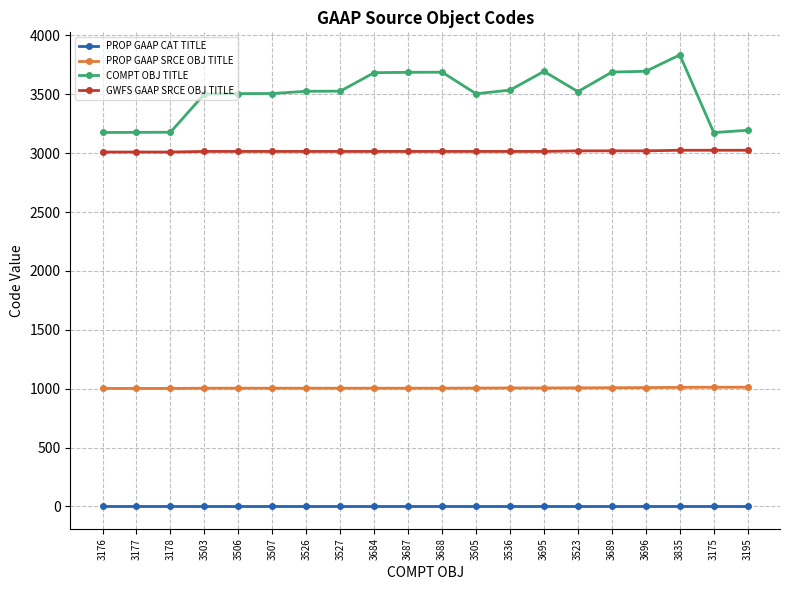

What value does the GWFS GAAP SRCE OBJ TITLE series have at 3178, to the nearest 10?

3010